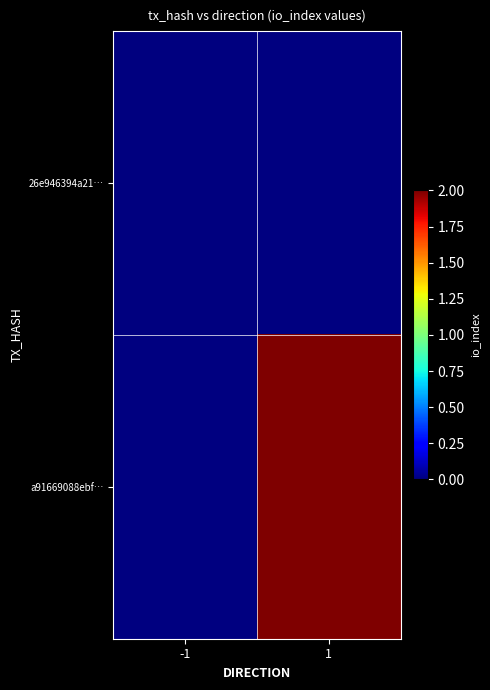

Between -1 and 1, which is larger?

1